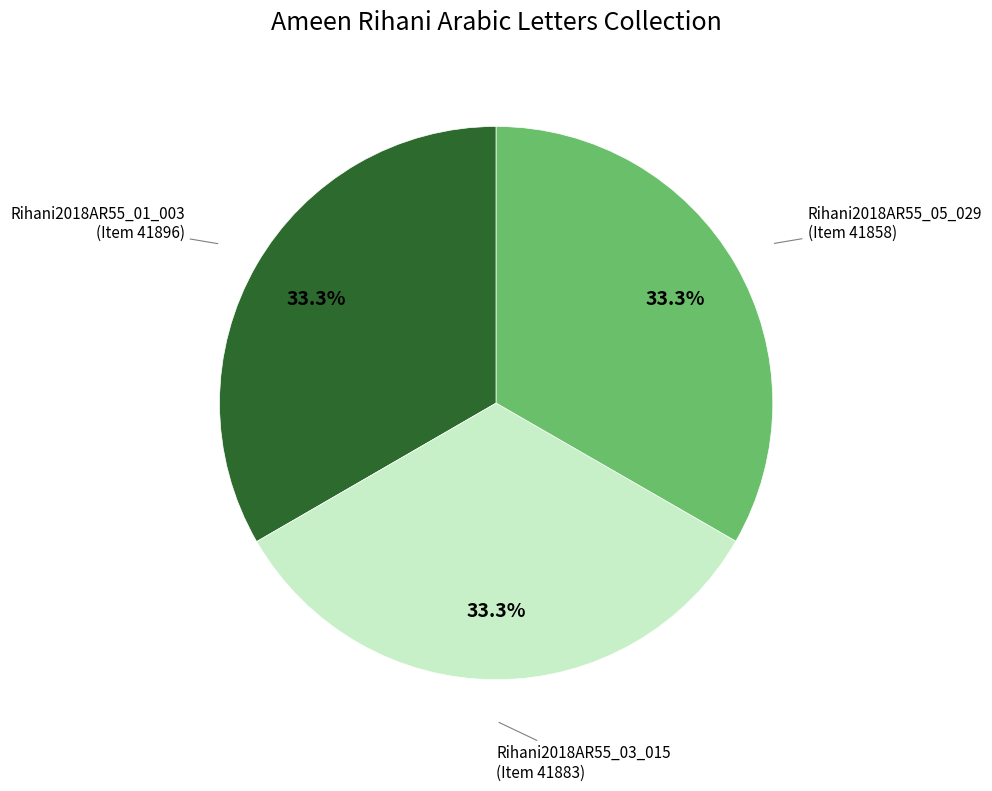

Approximately how many times larger is the value at Rihani2018AR55_01_003 compared to Rihani2018AR55_03_015?

1.0